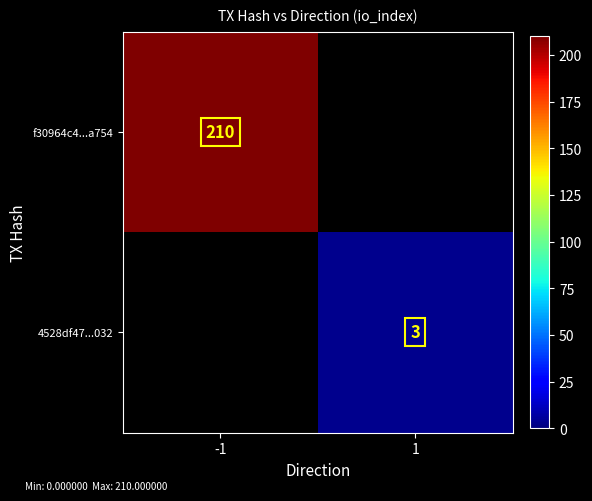

Is it true that 4528df47...032 equals 3 at 1?

True